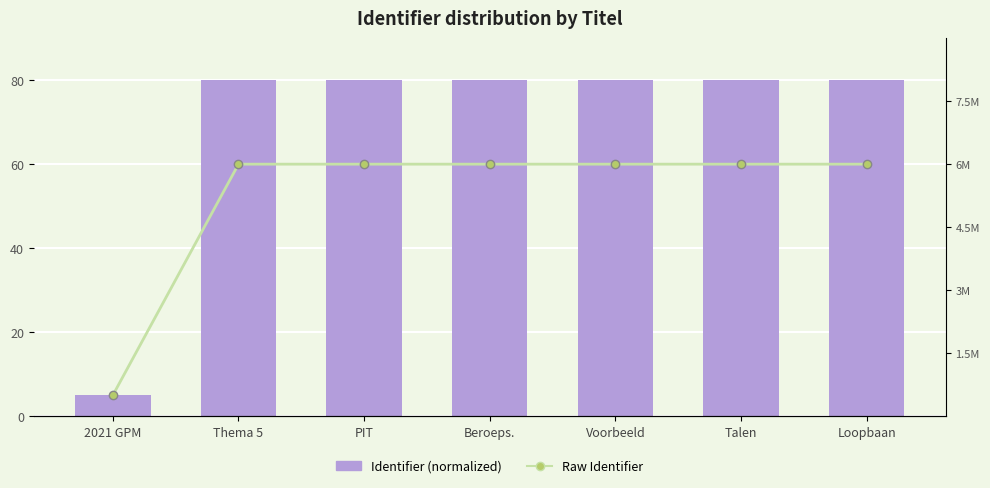

How many data points in Raw Identifier are less than 5999995?

3